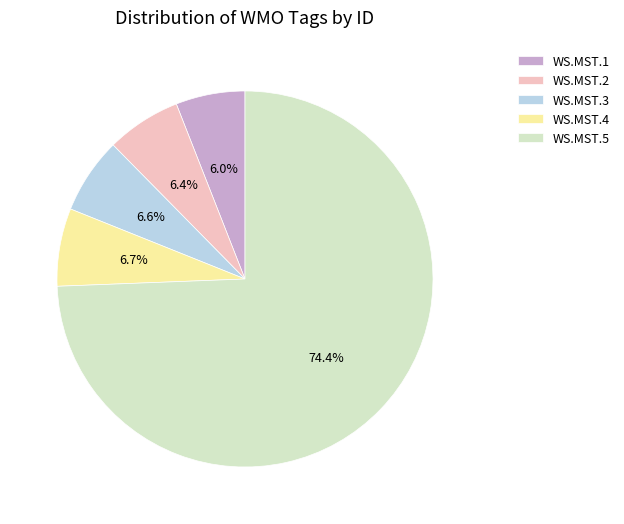

Does WS.MST.4 represent more than half of the total?

No